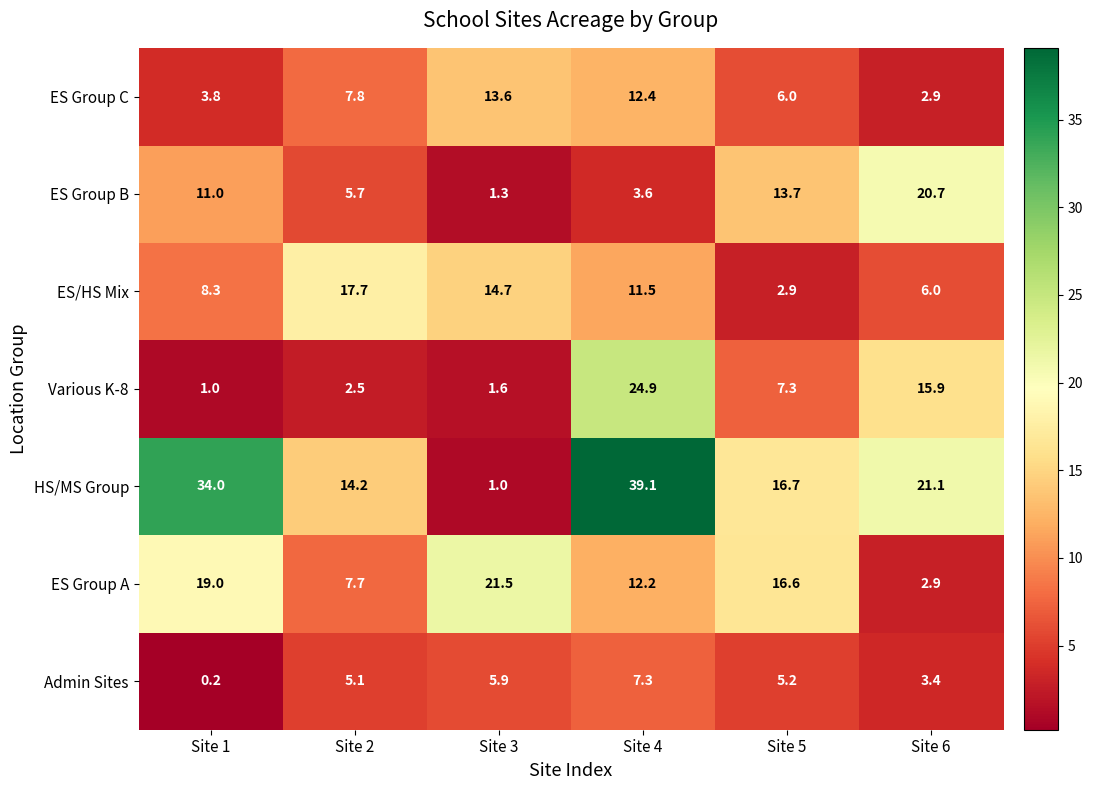

True or false: Various K-8 has a value of 1.6 at Site 3.

True